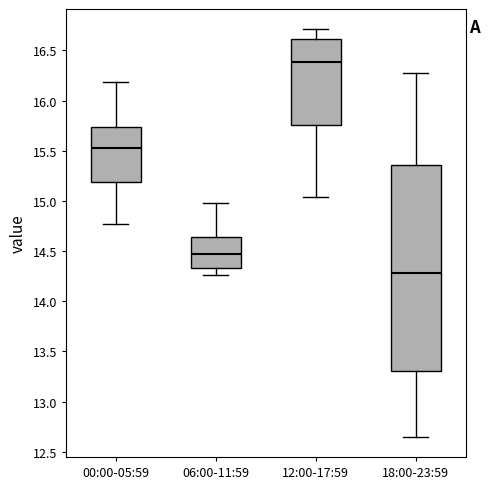

Reading left to right, transcribe this box plot: for each box, give where its median line is, the range the box spans, and where its two whiskers end, as read against the y-axis. The values are not printed on the chart, so give them approximately, as read against the axis.

00:00-05:59: median 15.55, box 15.20 to 15.75, whiskers 14.75 to 16.20
06:00-11:59: median 14.45, box 14.35 to 14.65, whiskers 14.25 to 15.00
12:00-17:59: median 16.40, box 15.75 to 16.60, whiskers 15.05 to 16.70
18:00-23:59: median 14.30, box 13.30 to 15.35, whiskers 12.65 to 16.25